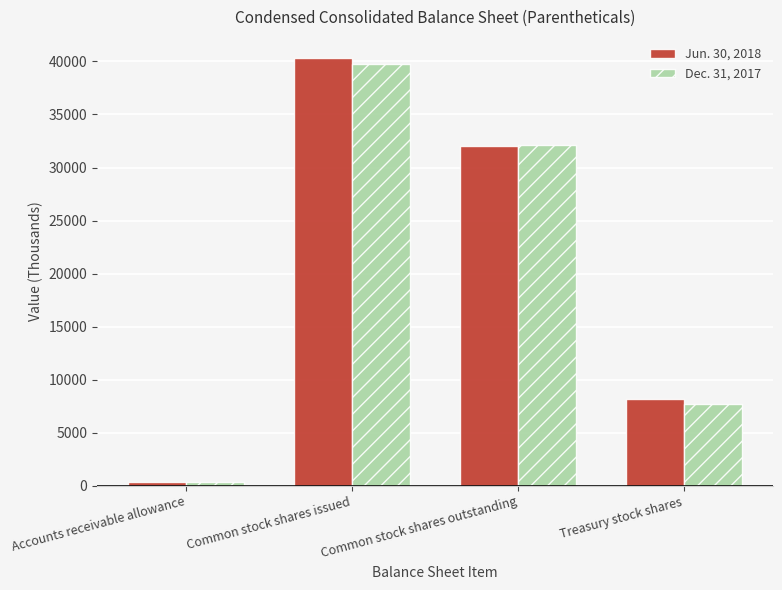

How many data points in Jun. 30, 2018 are less than 32075?

2